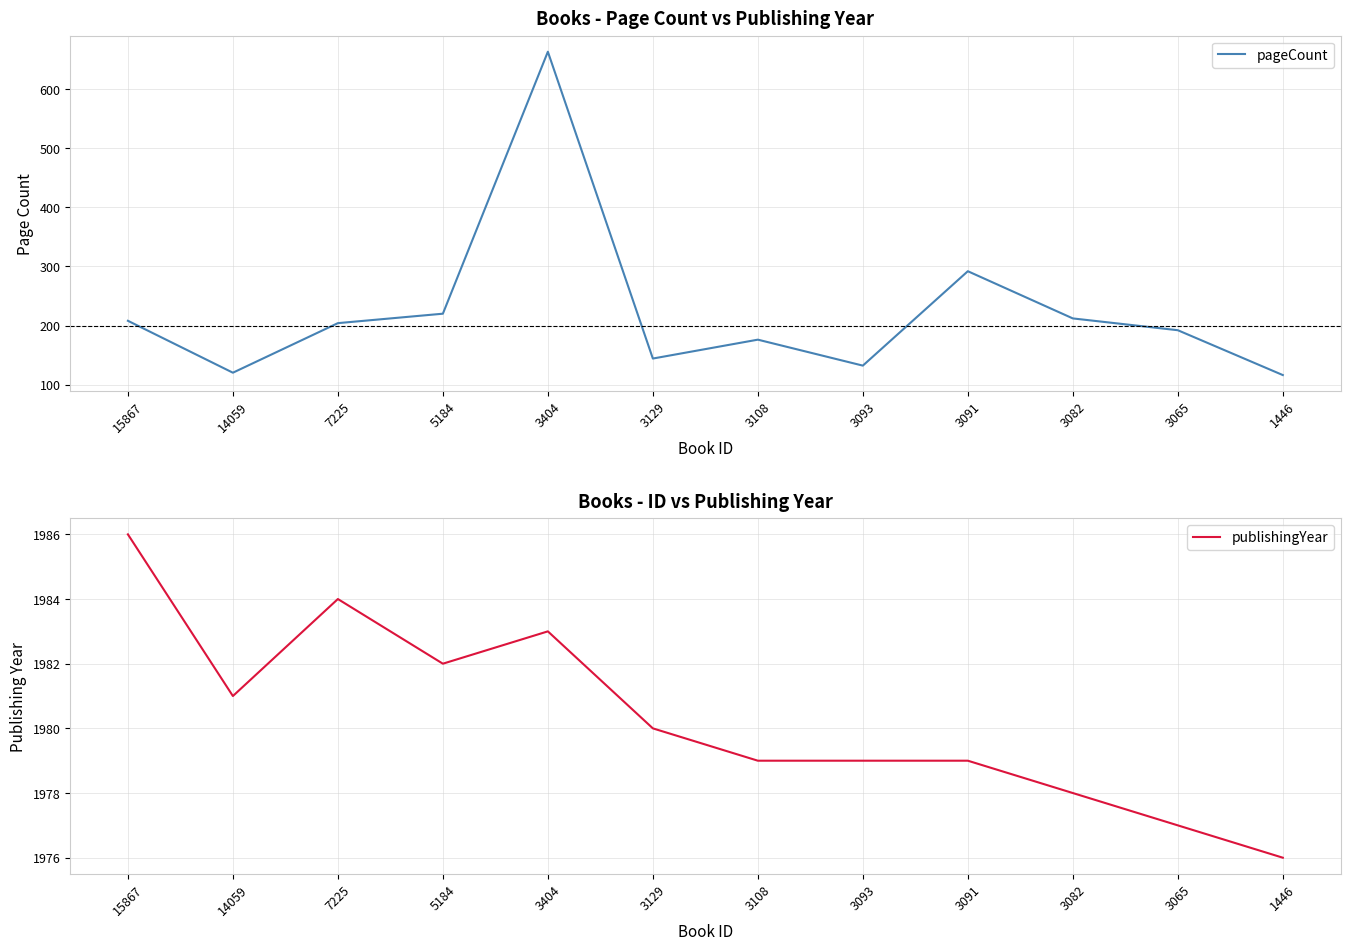

What is the spread (max minus min) of values at 3404?

1319